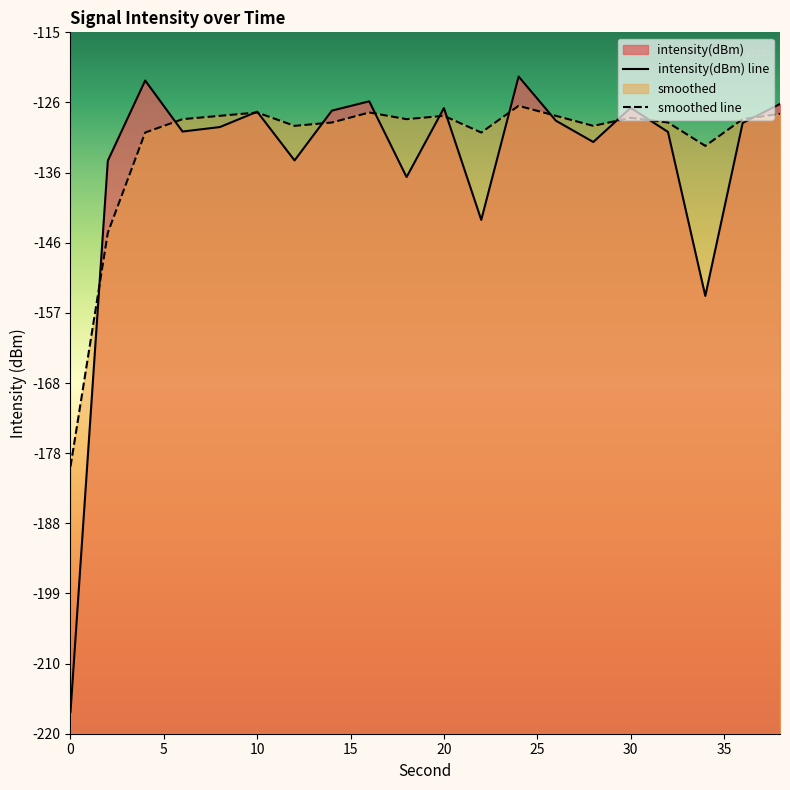

How many lines are shown in the chart?

2